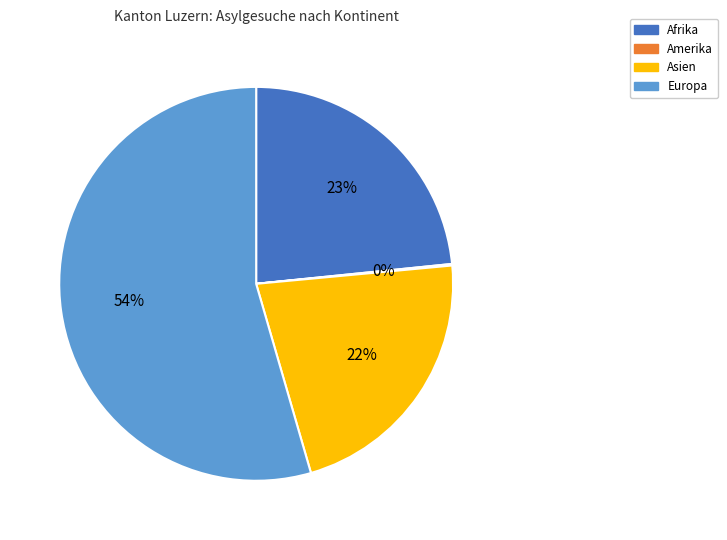

Which category accounts for the majority?

Europa